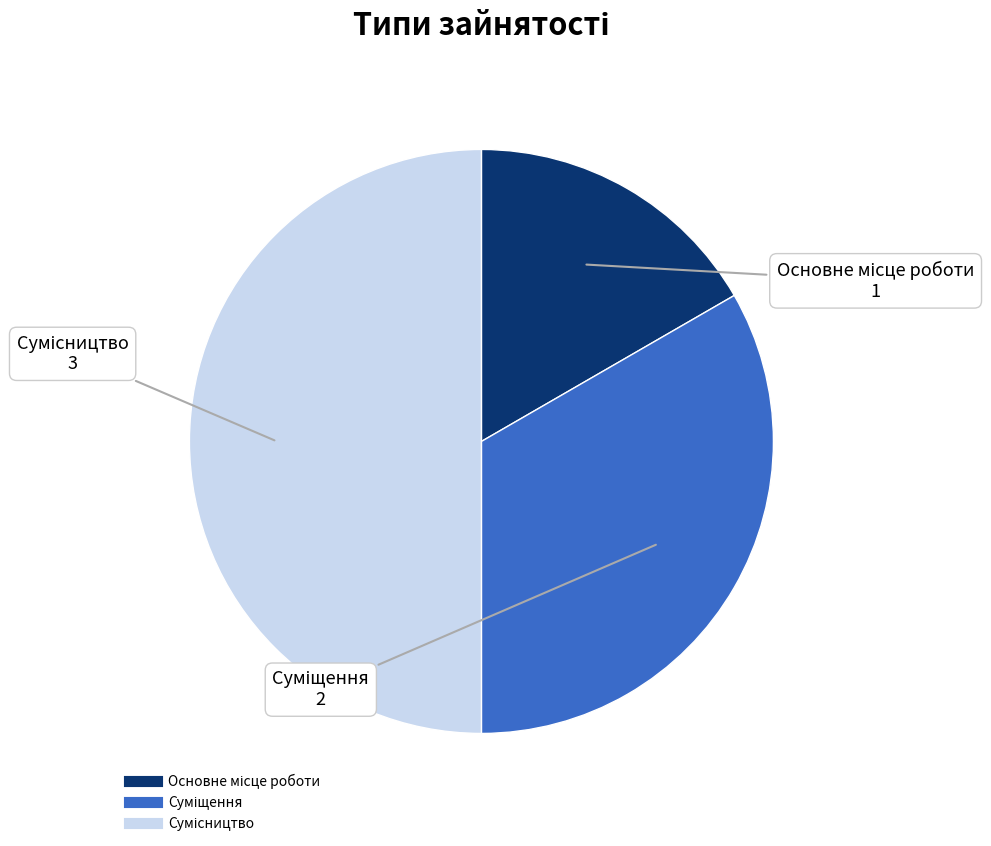

To the nearest percent, what percentage of the pie is Основне місце роботи?

17%